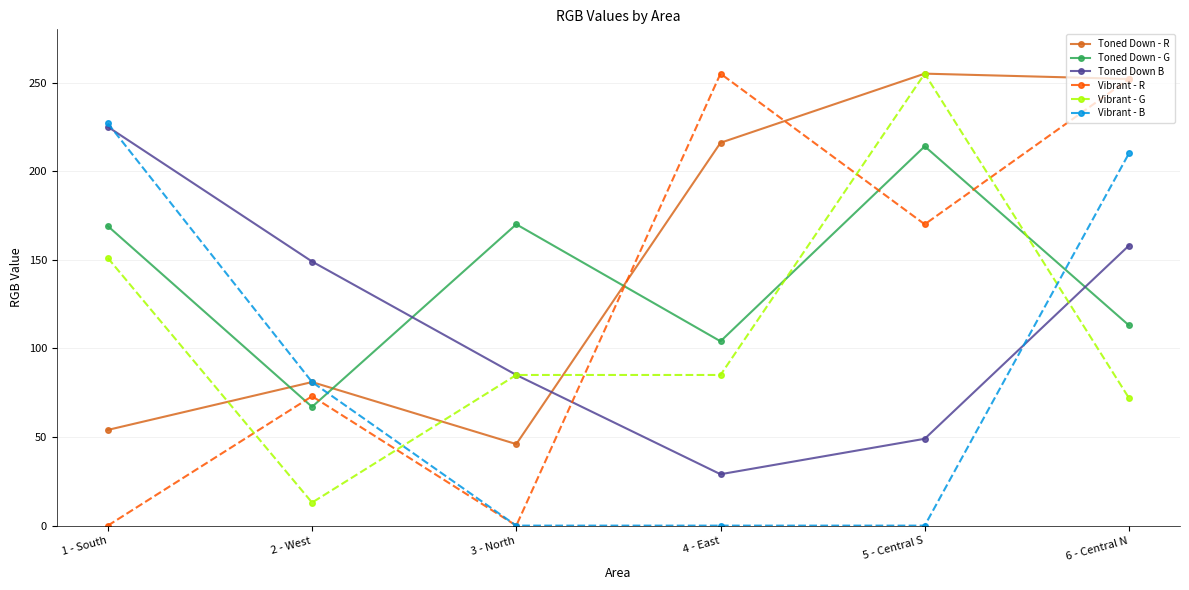

What is the label of the 4th point from the left?

4 - East